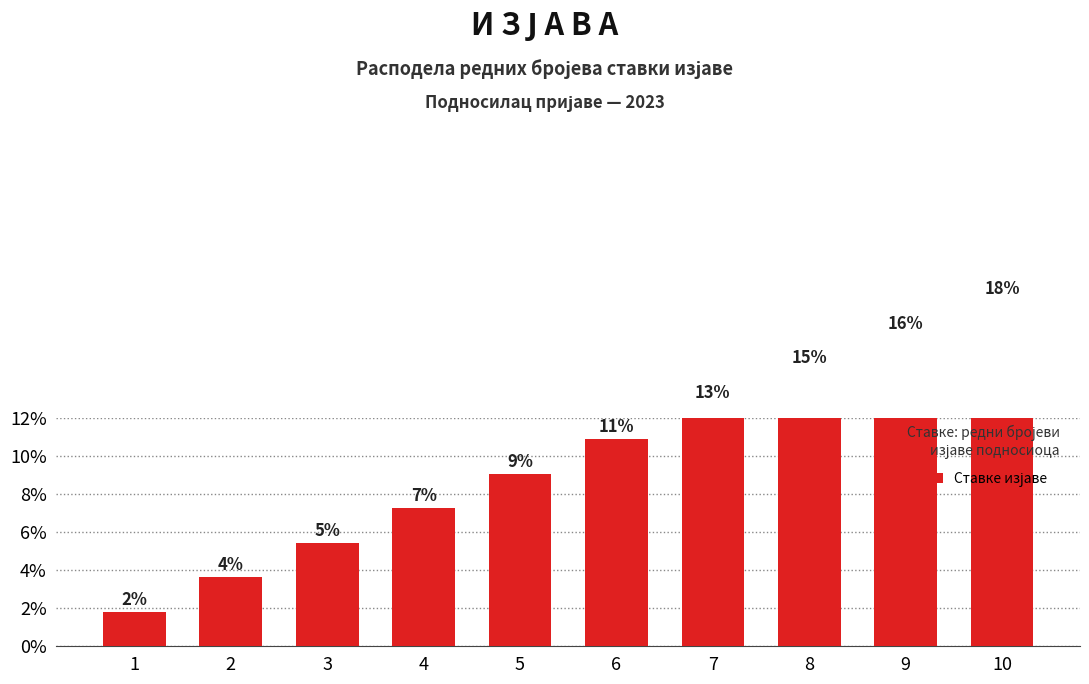

At which category does the chart reach its minimum across all series?

1